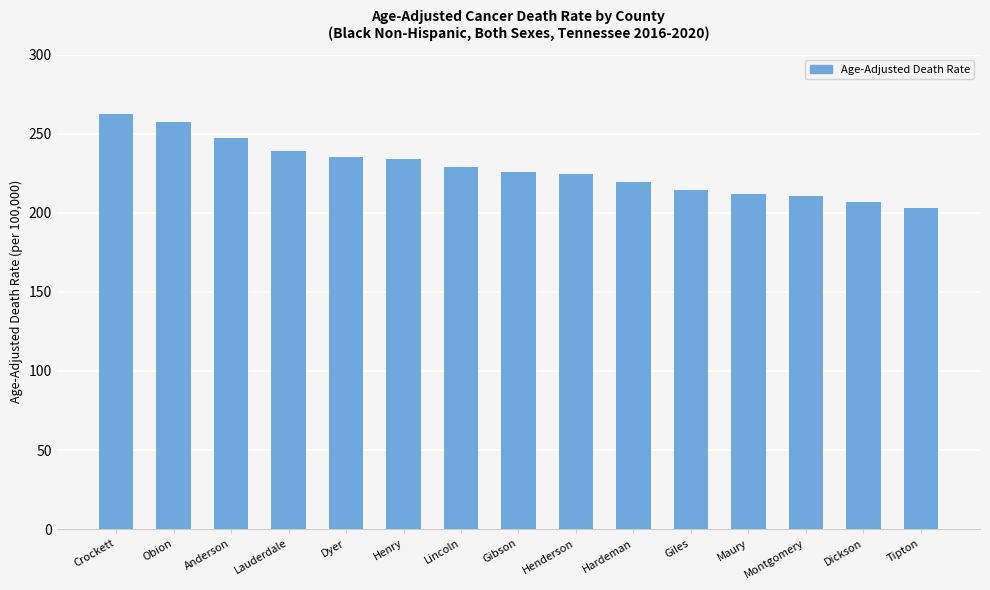

Between Obion and Montgomery, which is larger?

Obion